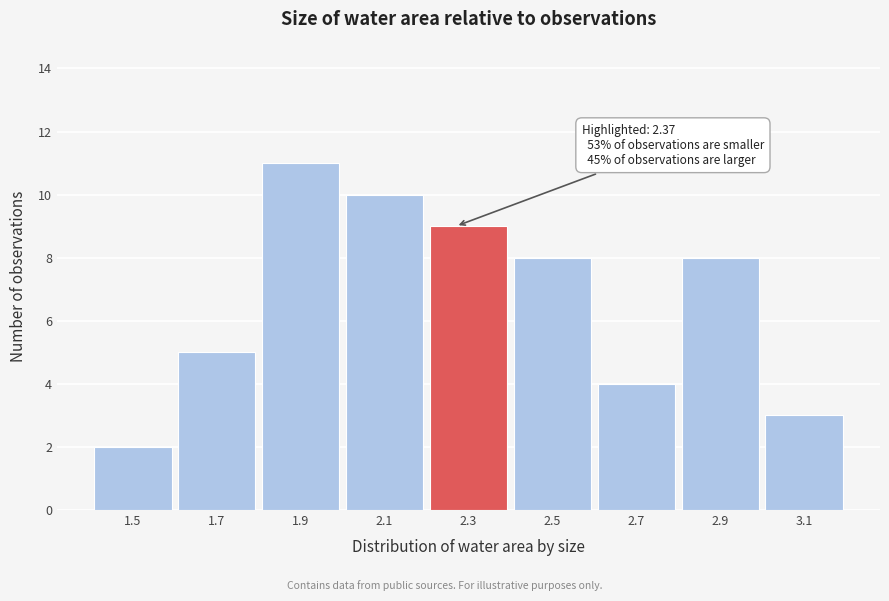

Reading left to right, extract all data points from this chart.

1.5=2	1.7=5	1.9=11	2.1=10	2.3=9	2.5=8	2.7=4	2.9=8	3.1=3